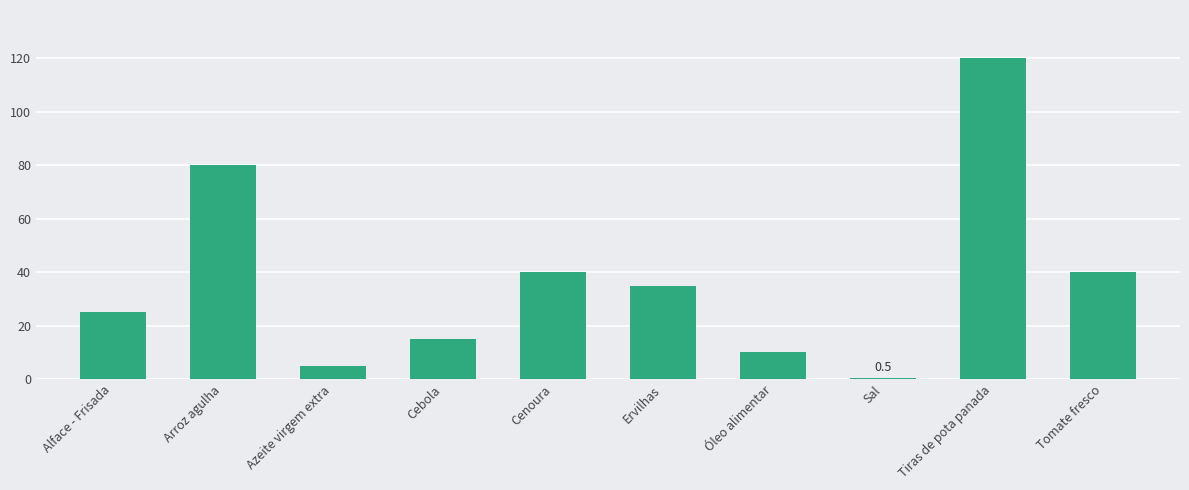

What is the approximate value at Arroz agulha?

80.0